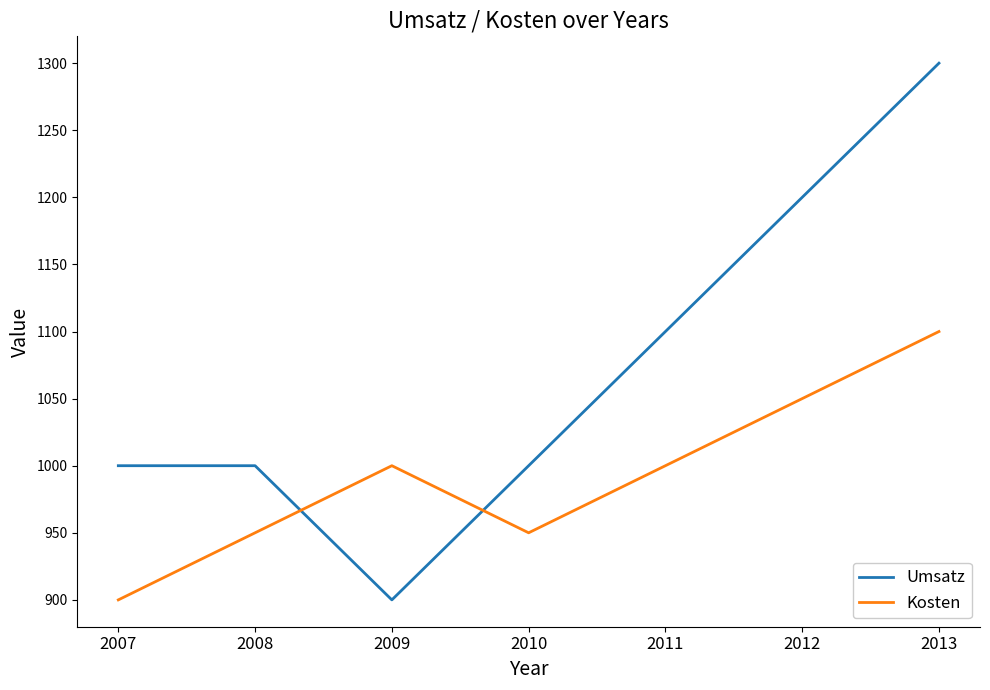

The Umsatz series shows 496 at 2011. True or false?

False